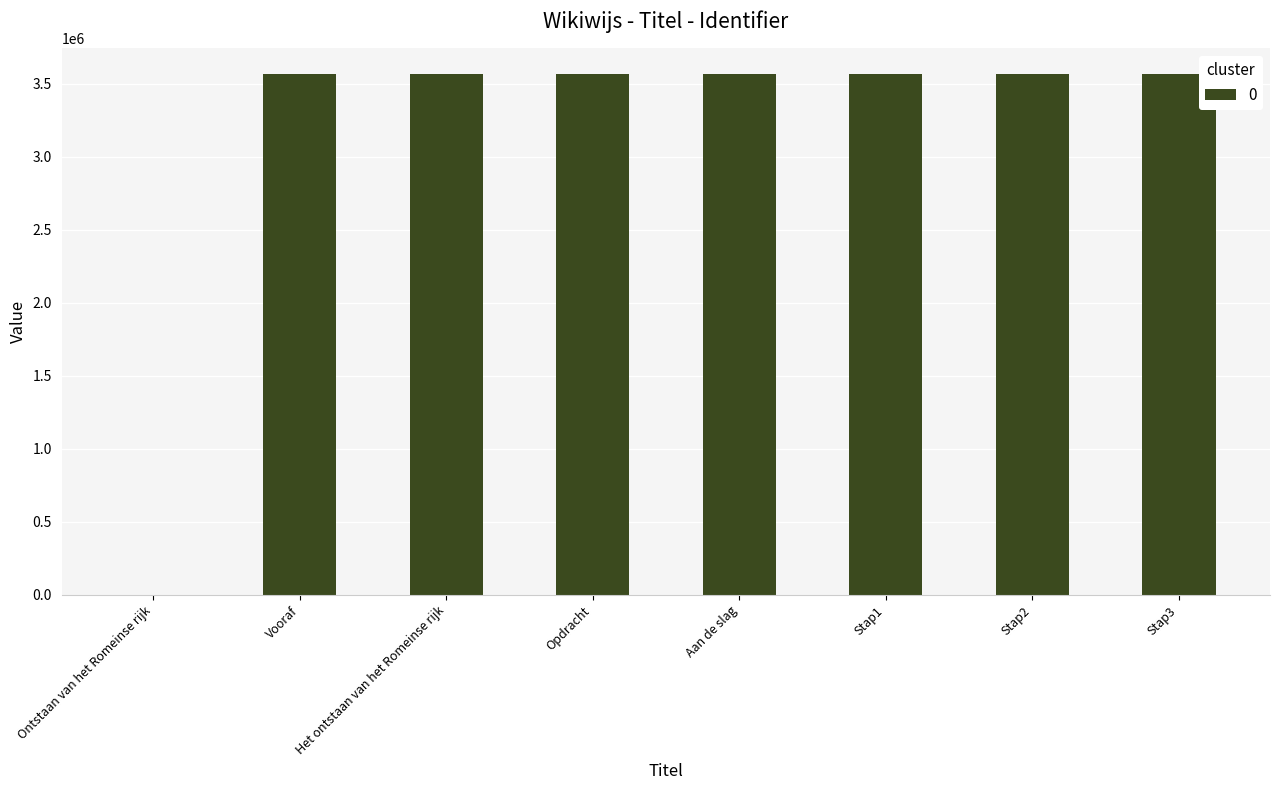

How many series are shown in this chart?

1